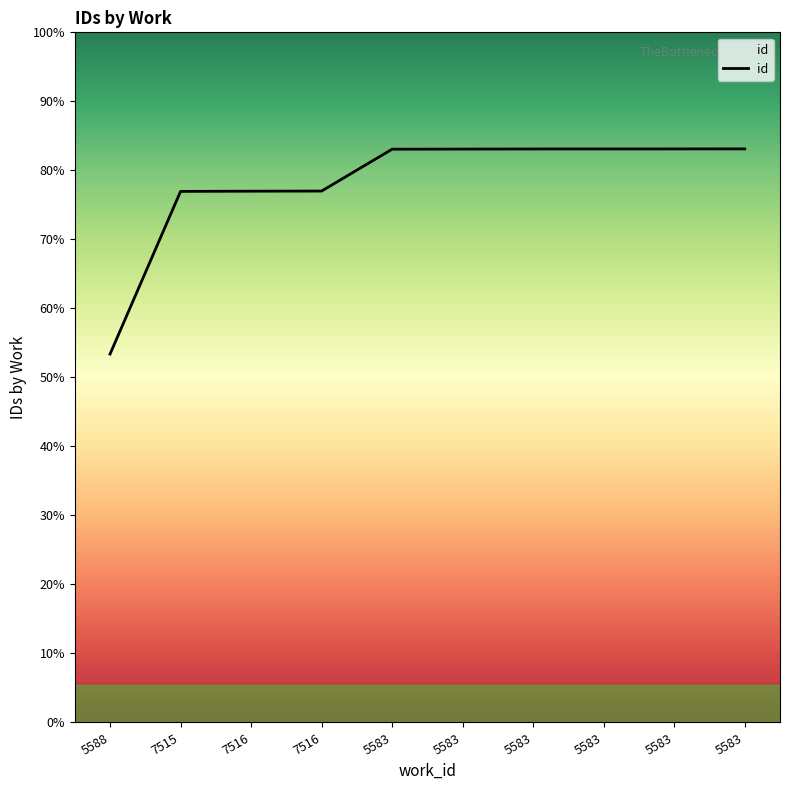

What is the change in value from 7515 to 5583?

+1721